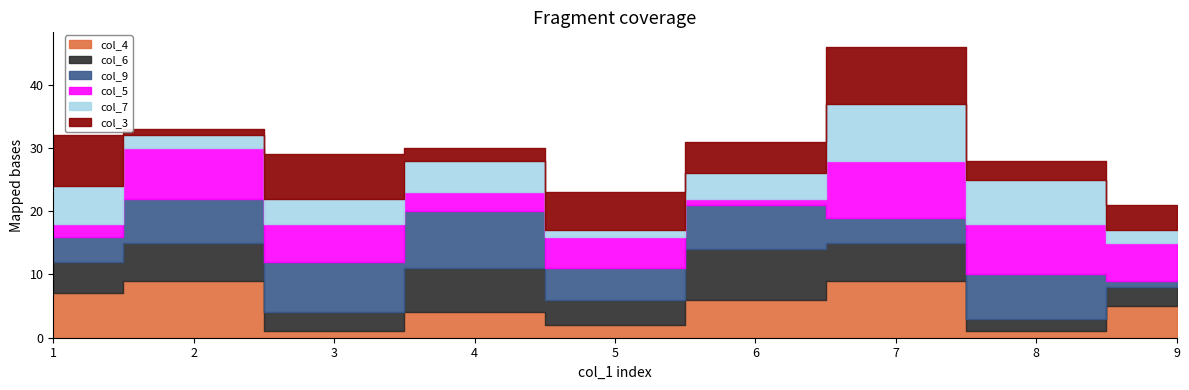

Rank the series by their maximum value, from lowest to highest.

col_6, col_4, col_9, col_5, col_7, col_3